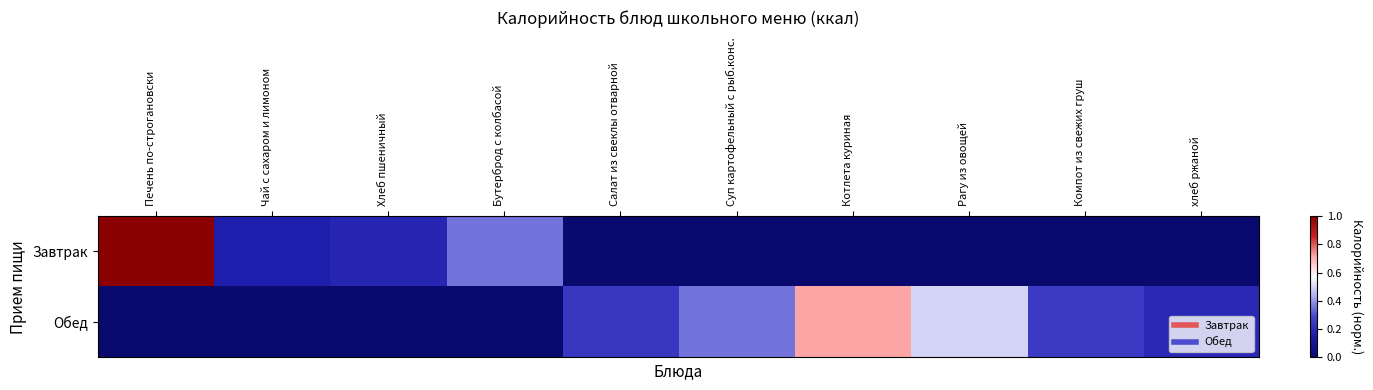

Rank the series by their maximum value, from highest to lowest.

Завтрак, Обед